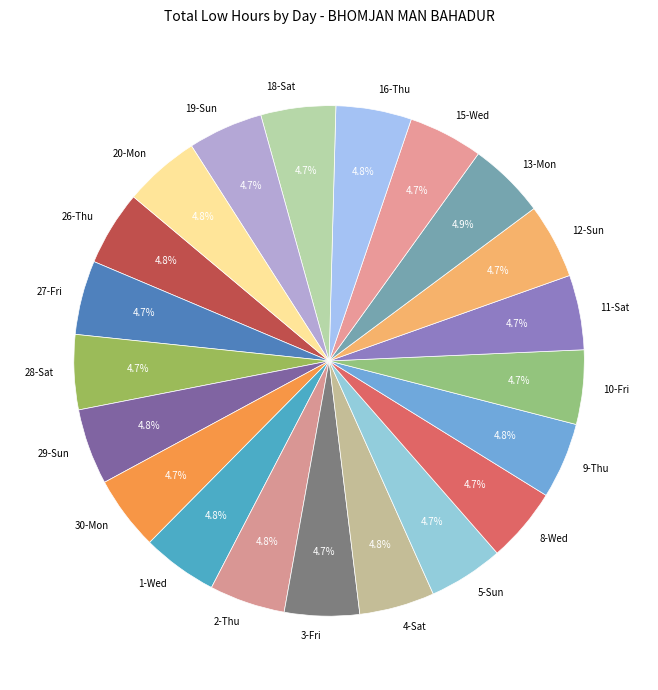

Combined, do 9-Thu and 2-Thu account for over 50%?

No